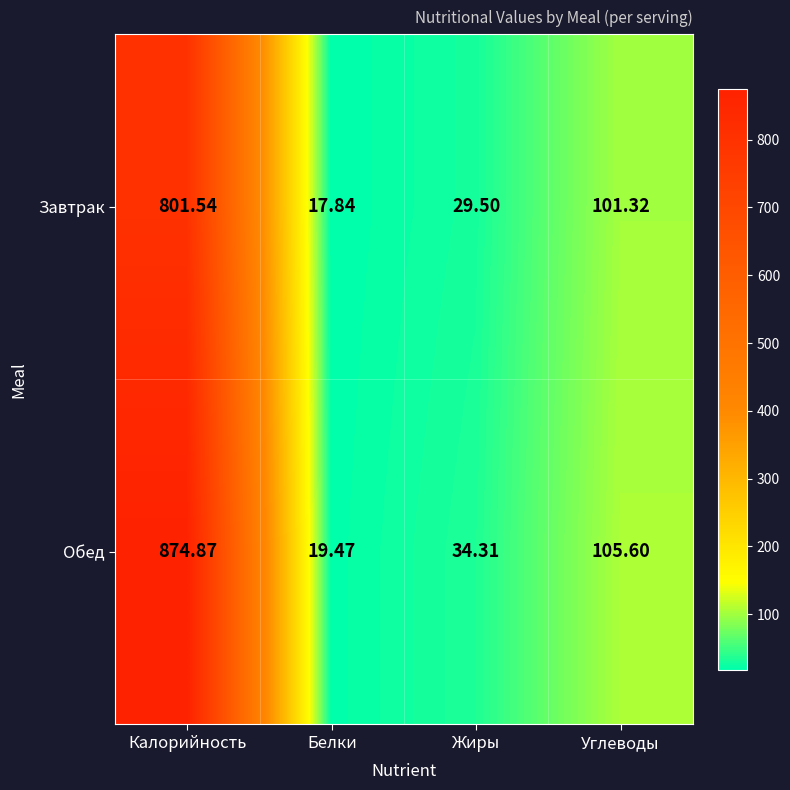

Which category has the lowest value in the Обед series?

Белки